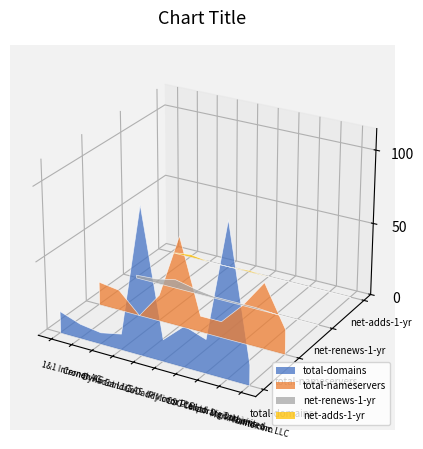

Reading left to right, what are all the values shown in this chart?

total-domains: 1&1 Internet AG=15	Cronon AG=10	Dynadot LLC=8	Gandi SAS=11	GoDaddy.com LLC=100	IP Mirror Pte Ltd=15	CSC Corporate Domains=28	Mesh Digital Limited=23	MarkMonitor Inc.=104	Name.com LLC=14
total-nameservers: 1&1 Internet AG=16	Cronon AG=14	Dynadot LLC=0	Gandi SAS=18	GoDaddy.com LLC=62	IP Mirror Pte Ltd=11	CSC Corporate Domains=11	Mesh Digital Limited=26	MarkMonitor Inc.=45	Name.com LLC=17
net-renews-1-yr: 1&1 Internet AG=2	Cronon AG=3	Dynadot LLC=6	Gandi SAS=3	GoDaddy.com LLC=1	IP Mirror Pte Ltd=1	CSC Corporate Domains=1	Mesh Digital Limited=0	MarkMonitor Inc.=0	Name.com LLC=0
net-adds-1-yr: 1&1 Internet AG=0	Cronon AG=2	Dynadot LLC=0	Gandi SAS=0	GoDaddy.com LLC=1	IP Mirror Pte Ltd=0	CSC Corporate Domains=0	Mesh Digital Limited=0	MarkMonitor Inc.=0	Name.com LLC=0